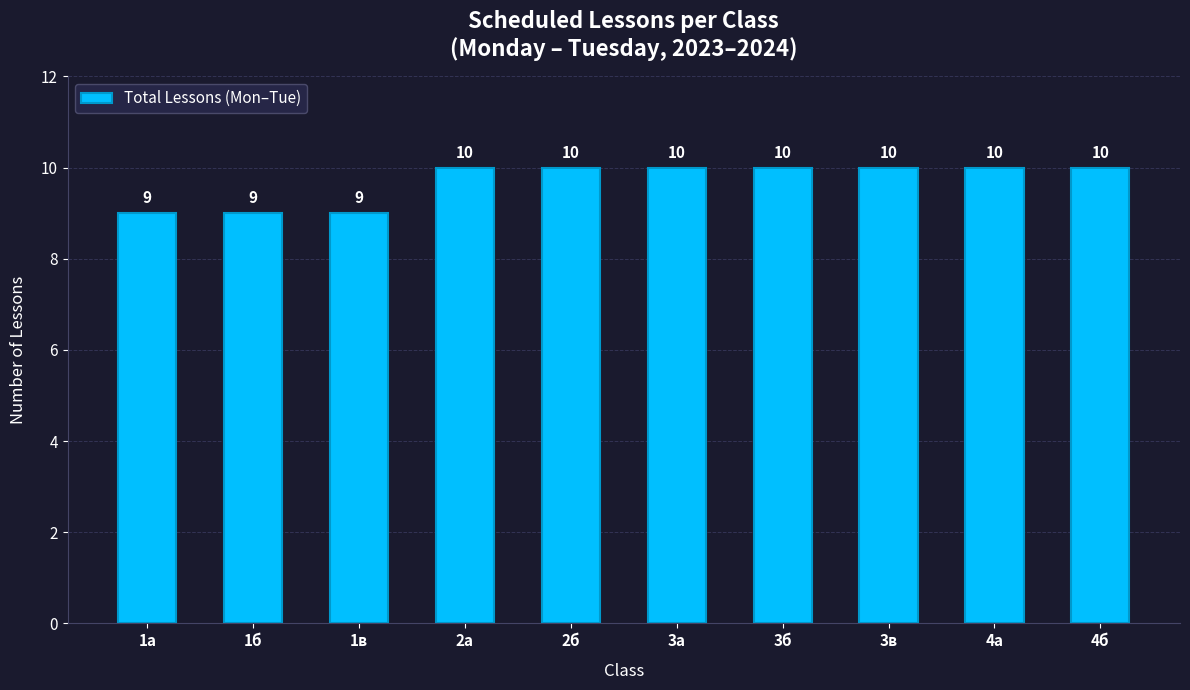

Is it true that the value at 1а is 9?

True